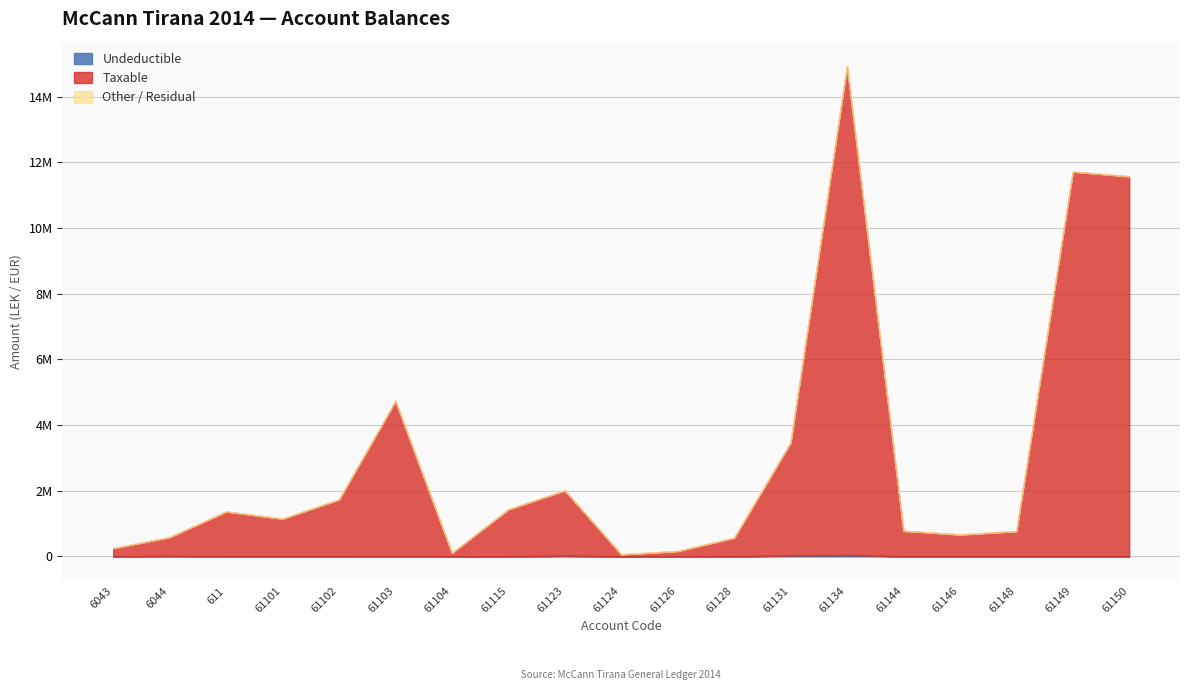

Reading right to left, extract all data points from this chart.

Taxable: 61150=11574631.1	61149=11717876.6	61148=769080.9	61146=666085.5	61144=779642.1	61134=14887859.8	61131=3437988.5	61128=567460.5	61126=157990.0	61124=61813.2	61123=1991862.2	61115=1433753.2	61104=105900.0	61103=4731146.9	61102=1735151.5	61101=1149043.7	611=1366068.5	6044=575296.9	6043=250227.1
Undeductible: 61150=0.0	61149=0.0	61148=0.0	61146=0.0	61144=0.0	61134=43299.0	61131=28000.0	61128=0.0	61126=5100.0	61124=0.0	61123=18500.0	61115=250.0	61104=0.0	61103=3920.0	61102=0.0	61101=0.0	611=0.0	6044=12822.0	6043=0.0